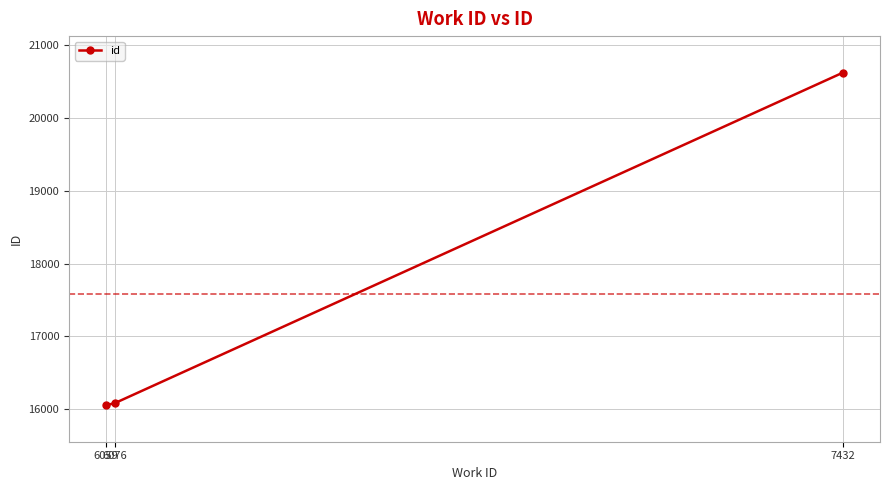

What is the value of the 2nd point from the left?

16085